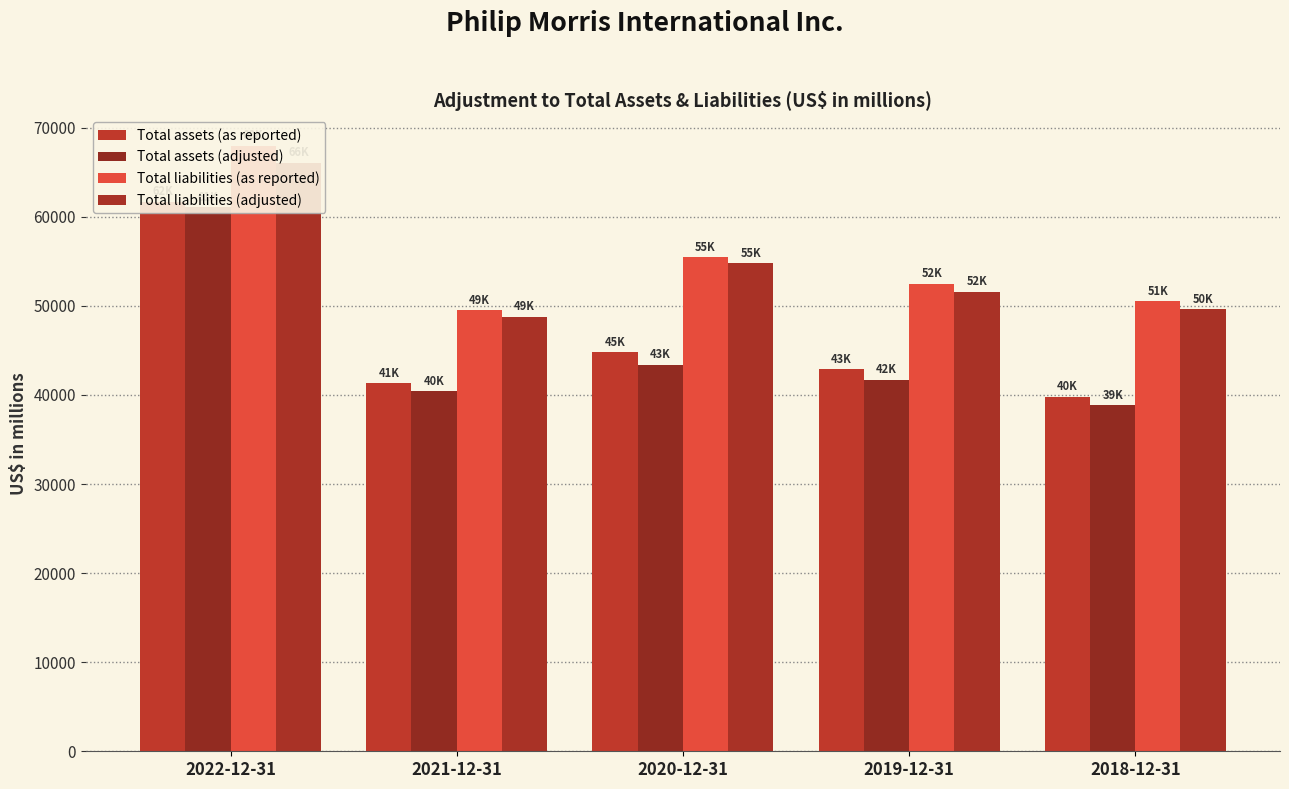

Rank the categories by Total assets (adjusted) value from lowest to highest.

2018-12-31, 2021-12-31, 2019-12-31, 2020-12-31, 2022-12-31